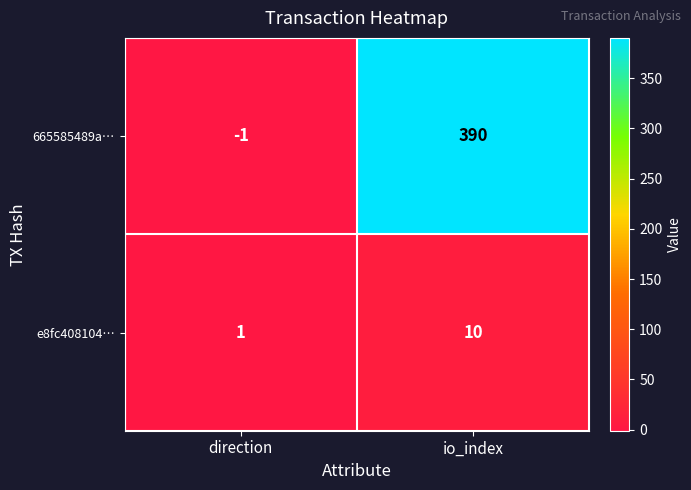

What is the difference between the highest and lowest values at direction?

2